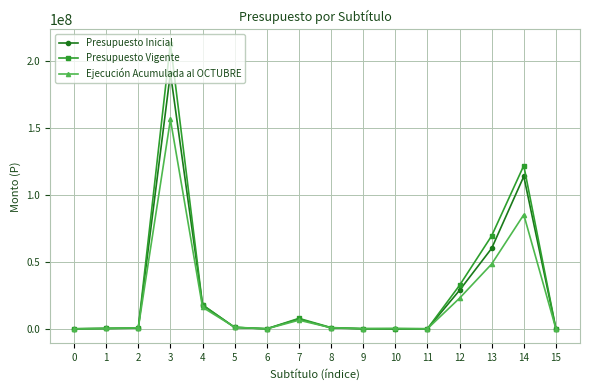

List the series in order of their overall mean, lowest first.

Ejecución Acumulada al OCTUBRE, Presupuesto Inicial, Presupuesto Vigente